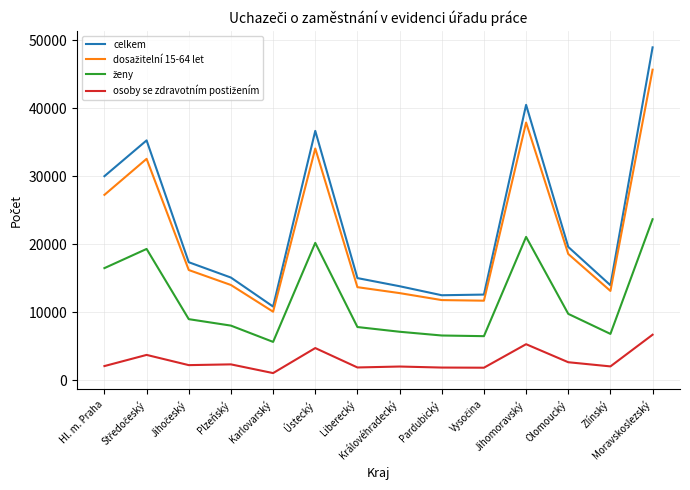

Which category has the highest value in the celkem series?

Moravskoslezský